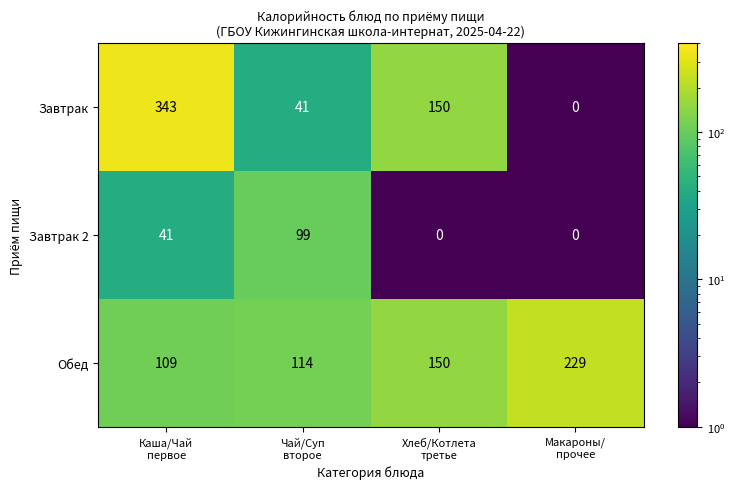

List the series in order of their peak value, lowest first.

Завтрак 2, Обед, Завтрак